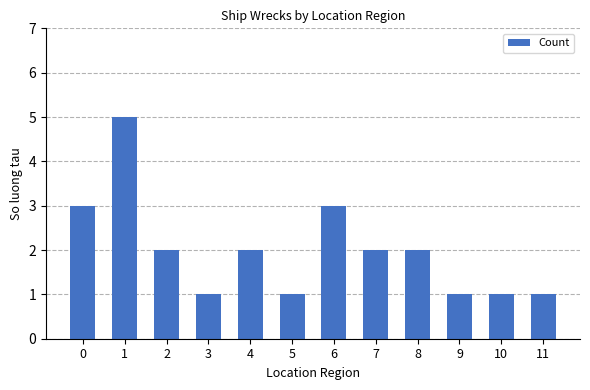

Count the number of data series in this chart.

1